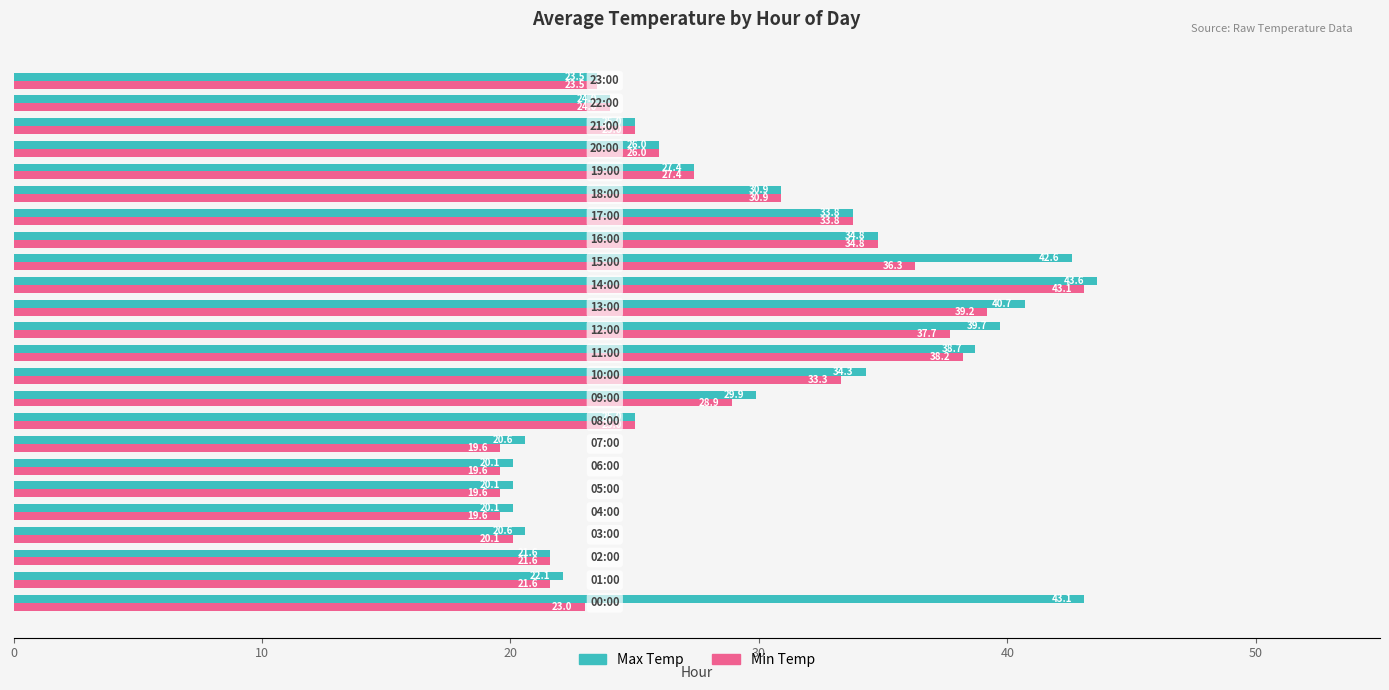

Rank the series by their average value, from highest to lowest.

Max Temp, Min Temp